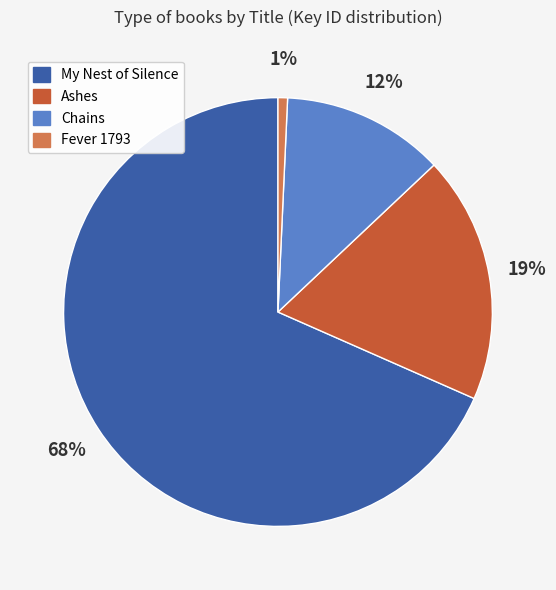

Is it true that My Nest of Silence is 79% of the pie?

False